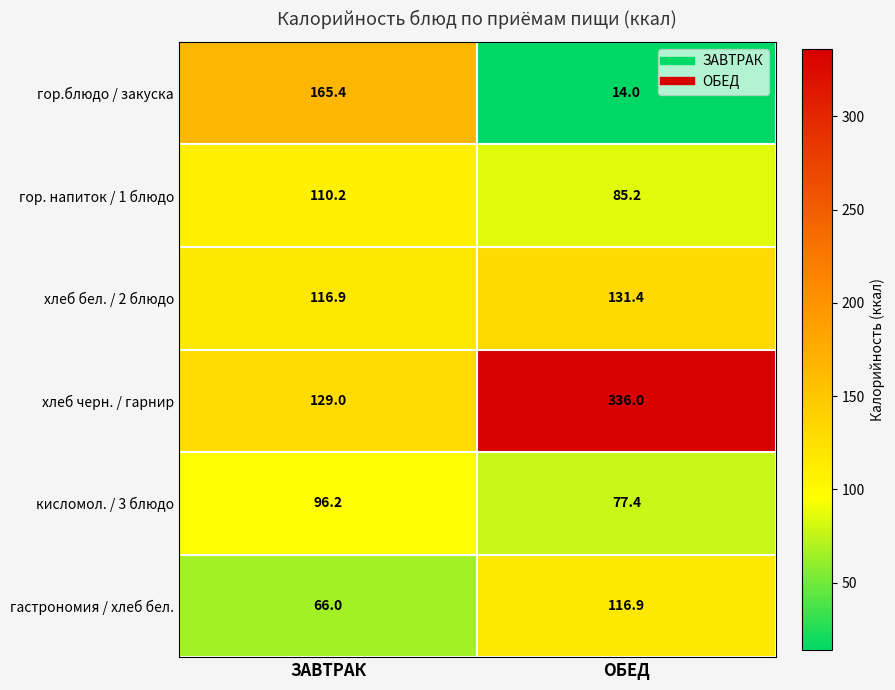

Reading right to left, extract all data points from this chart.

гор.блюдо / закуска: ОБЕД=14.0	ЗАВТРАК=165.4
гор. напиток / 1 блюдо: ОБЕД=85.2	ЗАВТРАК=110.2
хлеб бел. / 2 блюдо: ОБЕД=131.4	ЗАВТРАК=116.9
хлеб черн. / гарнир: ОБЕД=336.0	ЗАВТРАК=129.0
кисломол. / 3 блюдо: ОБЕД=77.4	ЗАВТРАК=96.2
гастрономия / хлеб бел.: ОБЕД=116.9	ЗАВТРАК=66.0